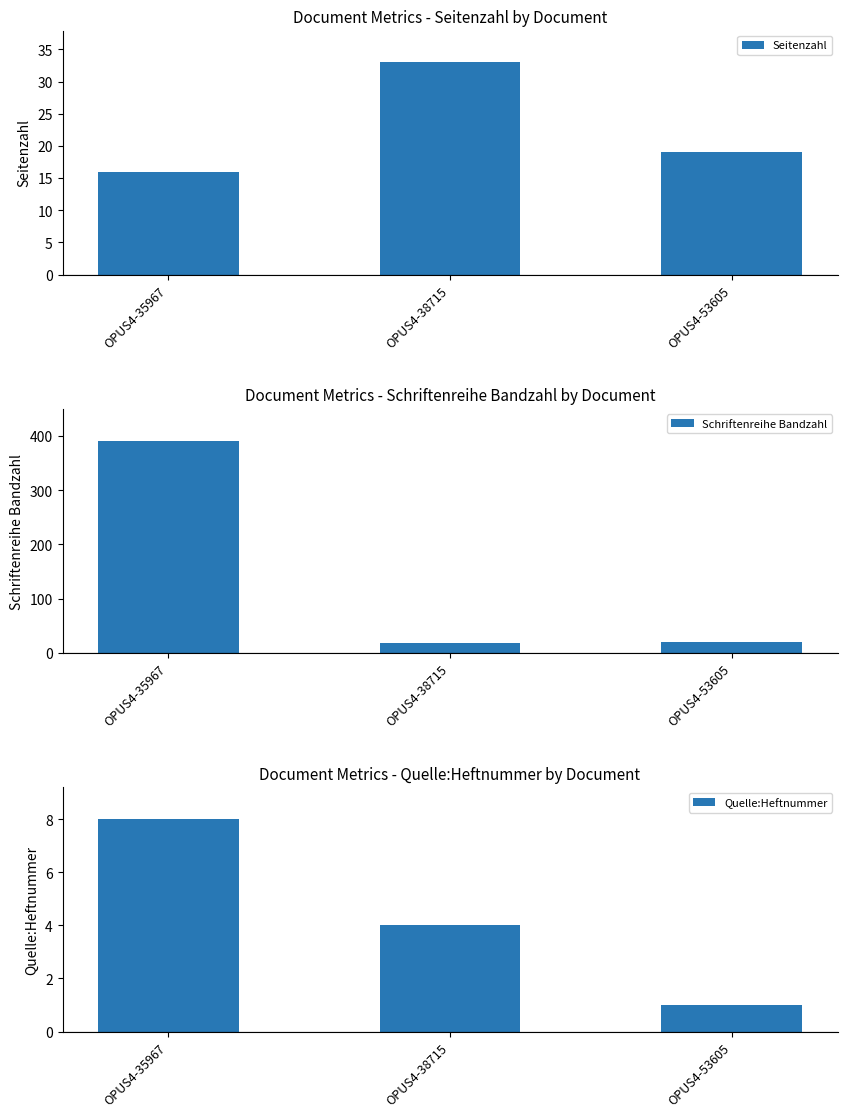

Rank the series by their maximum value, from lowest to highest.

Quelle:Heftnummer, Seitenzahl, Schriftenreihe Bandzahl